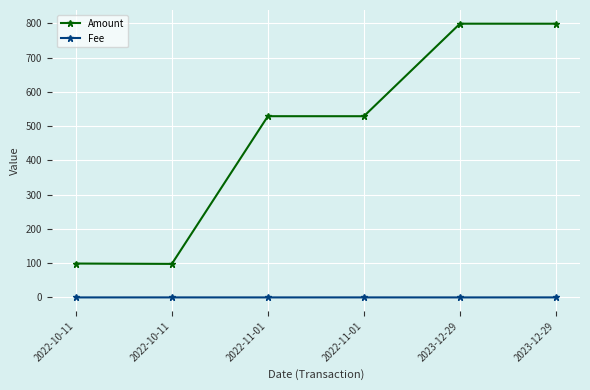

What are all the series names shown in the legend?

Amount, Fee